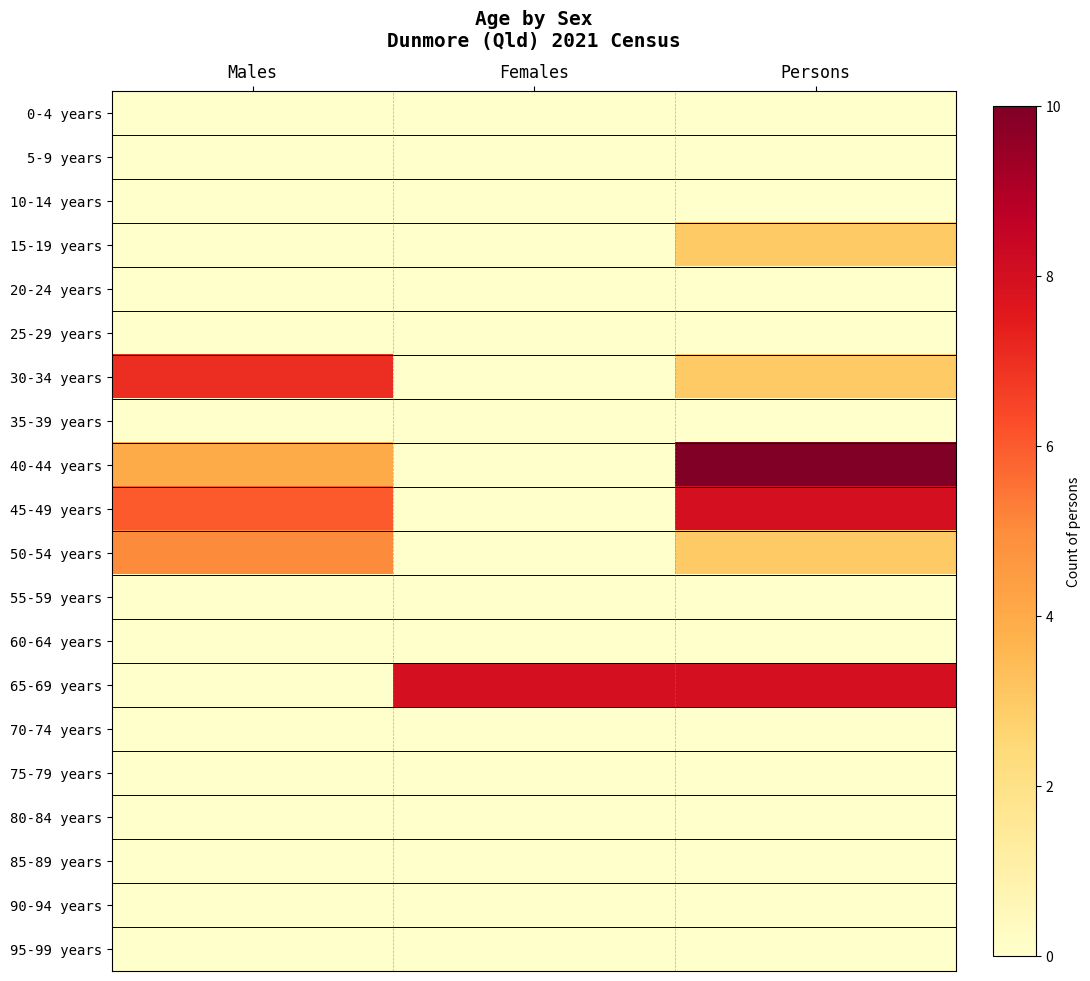

Count the number of categories in the chart.

3